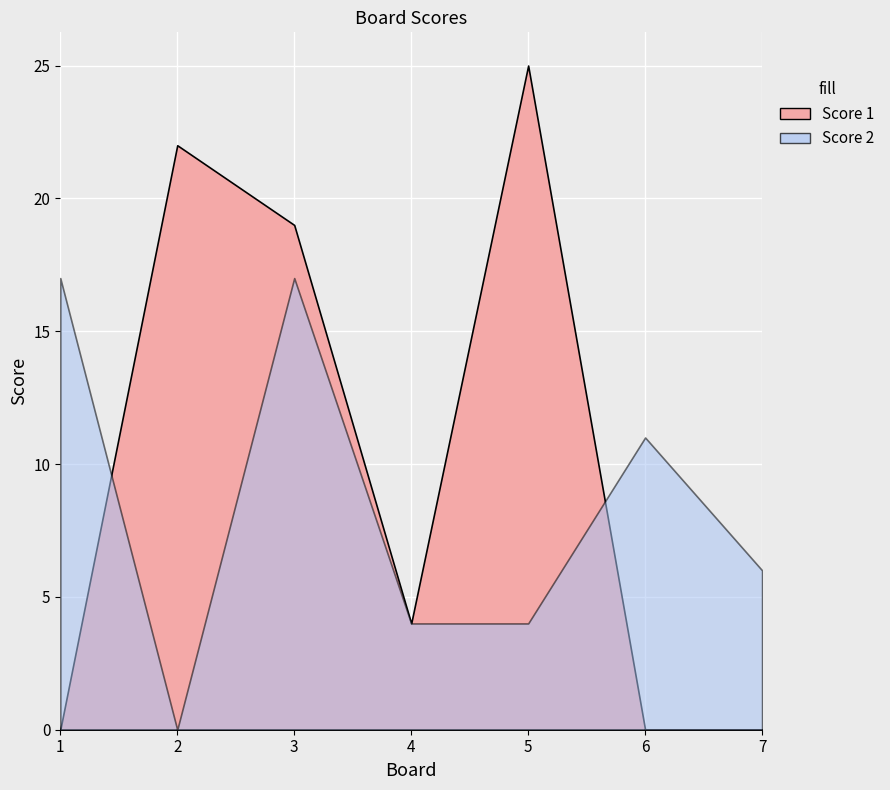

Is it true that Score 2 equals 0 at 2?

True